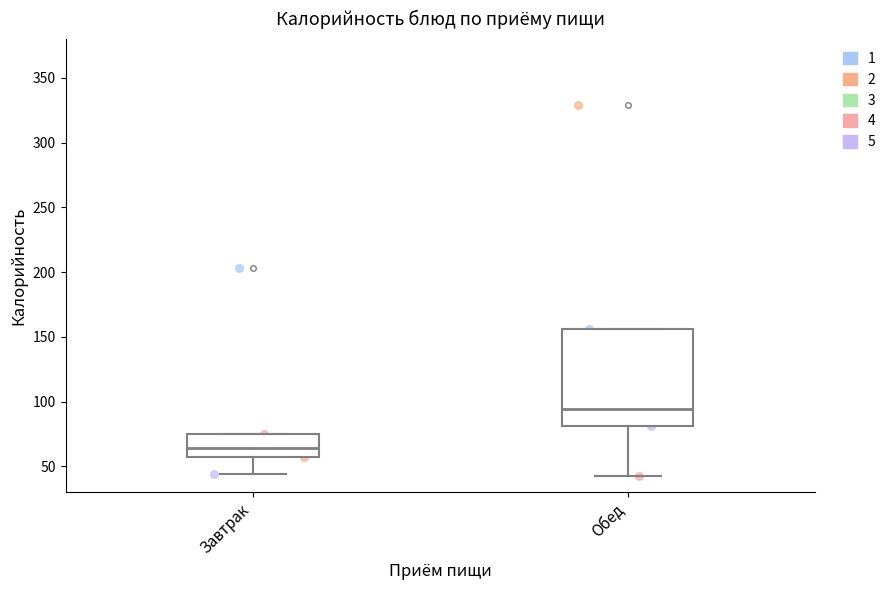

Which box is the tallest, from its lower edge to its upper edge?

Обед